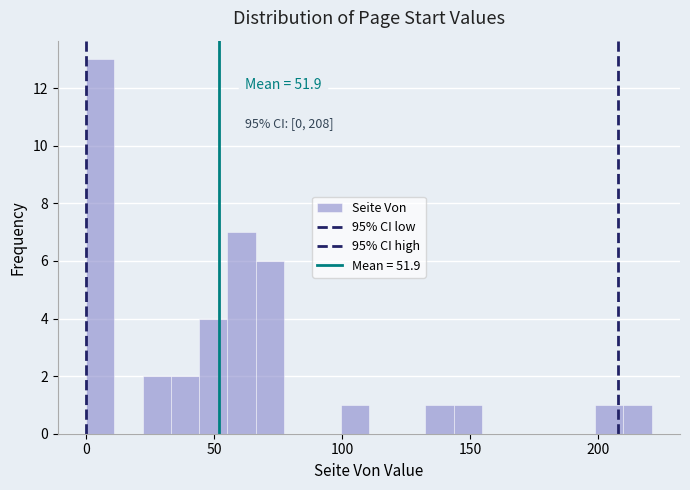

Read against the x-axis, roughly where is the centre of the tallest bar?

5